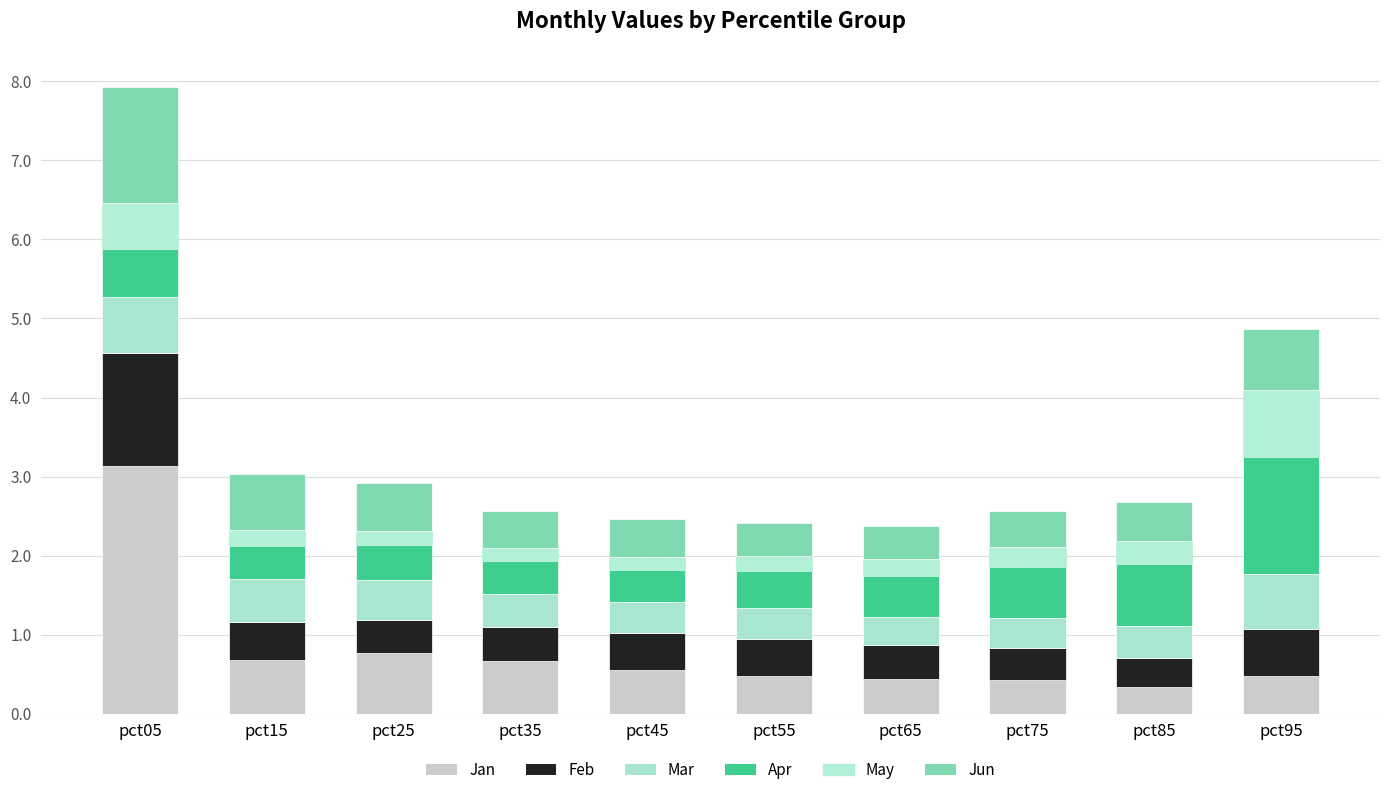

At which label is Mar closest to 0?

pct65